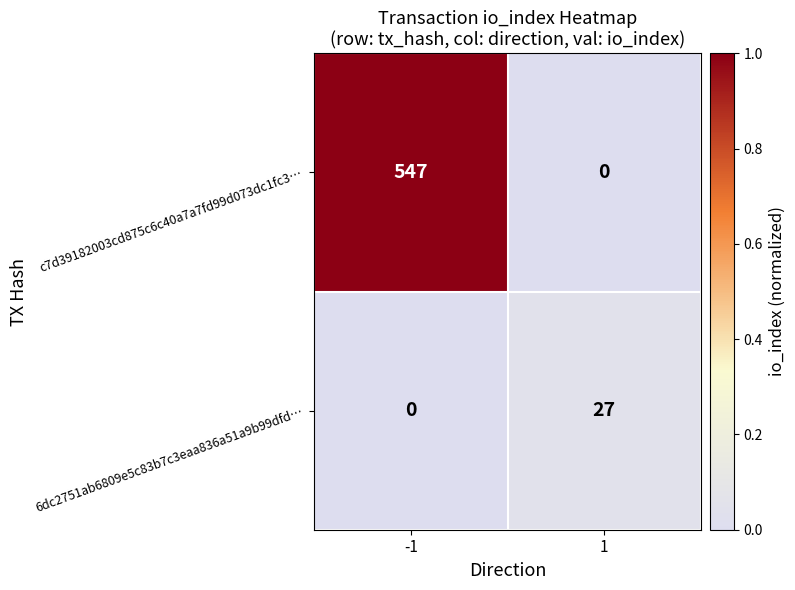

What is the difference between the 6dc2751ab6809e5c83b7c3eaa836a51a9b99dfd… values at 1 and -1?

27